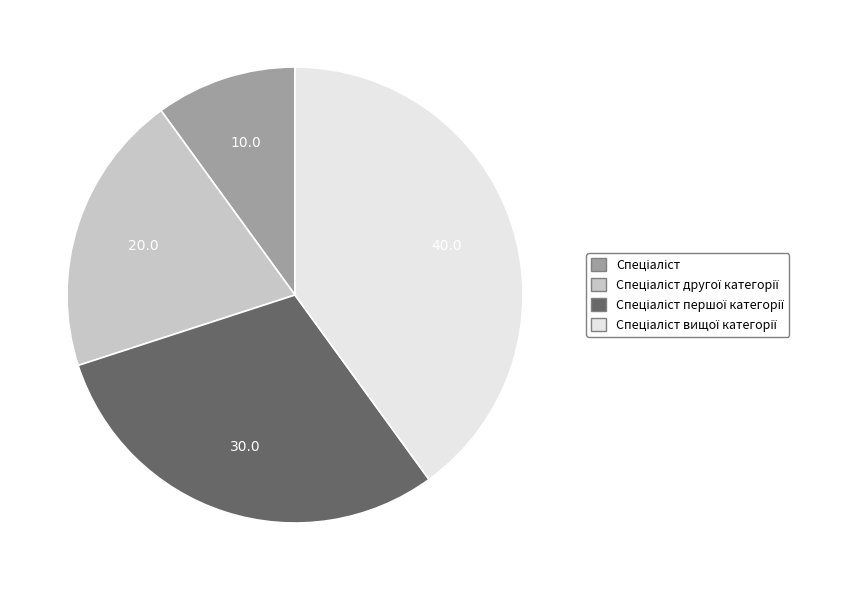

Is there a majority slice in this chart?

No